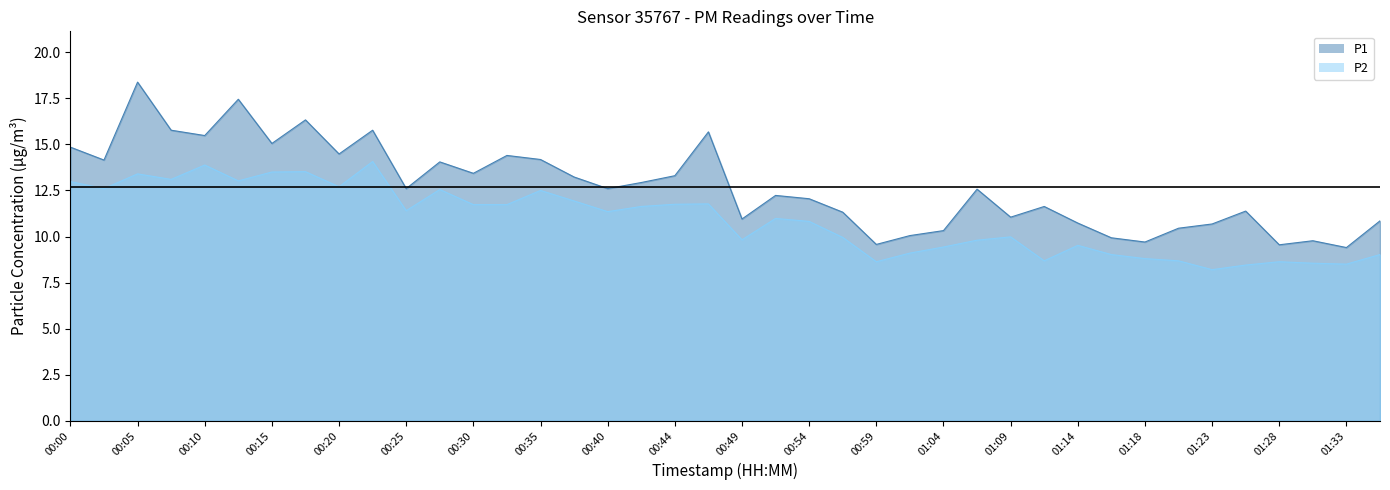

What is the greatest value displayed?

18.4